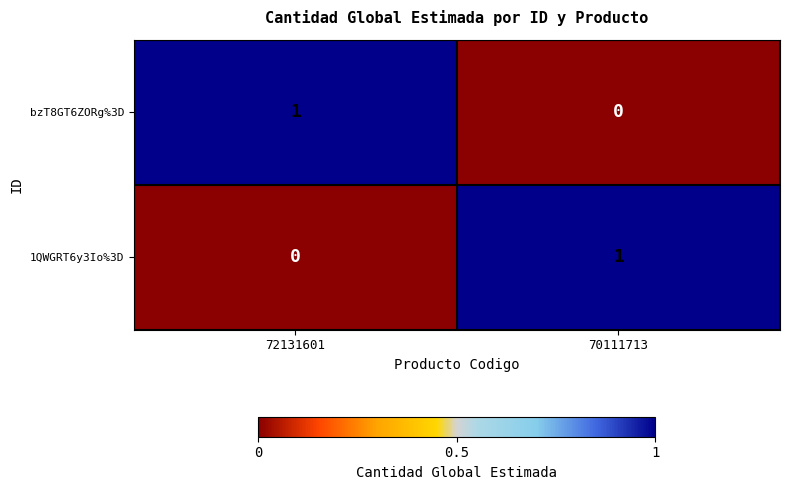

What is the maximum value shown in the chart?

1